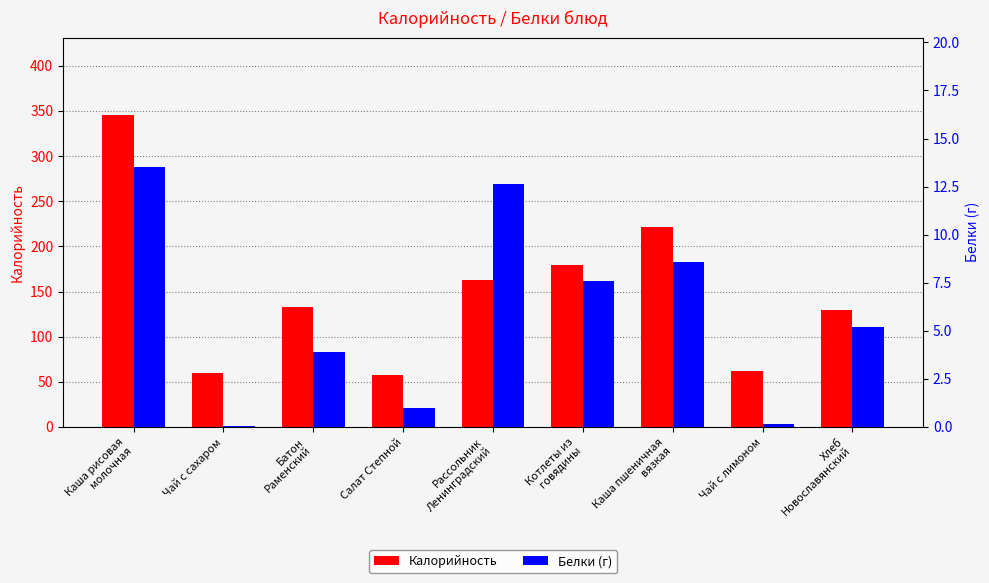

What is the difference between the Калорийность values at Рассольник
Ленинградский and Чай с лимоном?

100.6